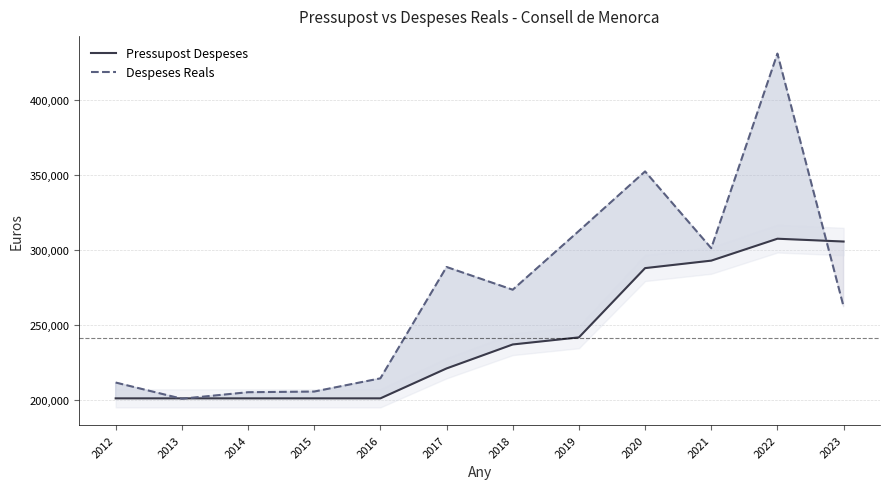

Which series has the widest spread of values?

Despeses Reals